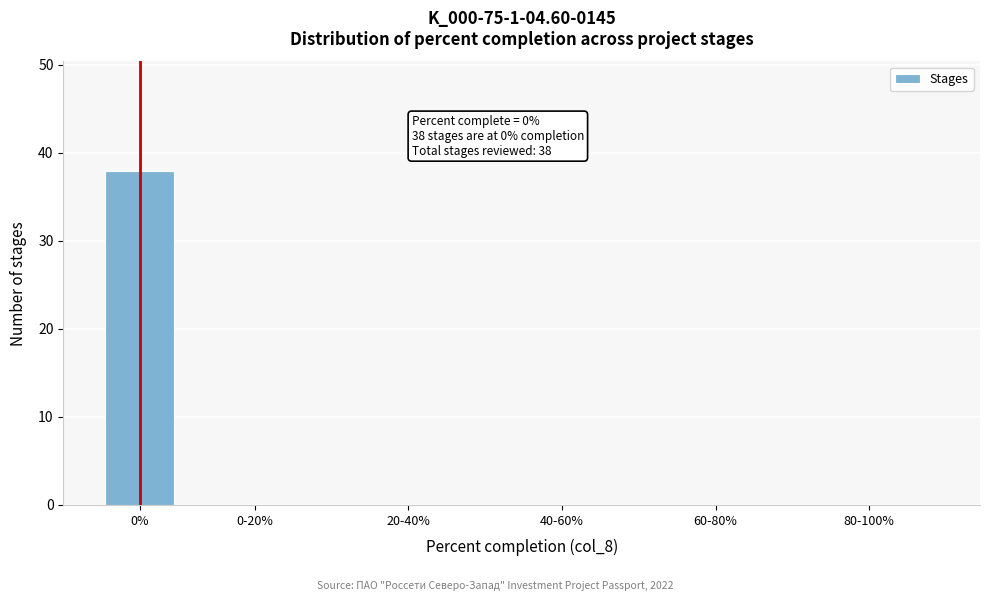

Reading left to right, extract all data points from this chart.

0%=38	0-20%=0	20-40%=0	40-60%=0	60-80%=0	80-100%=0